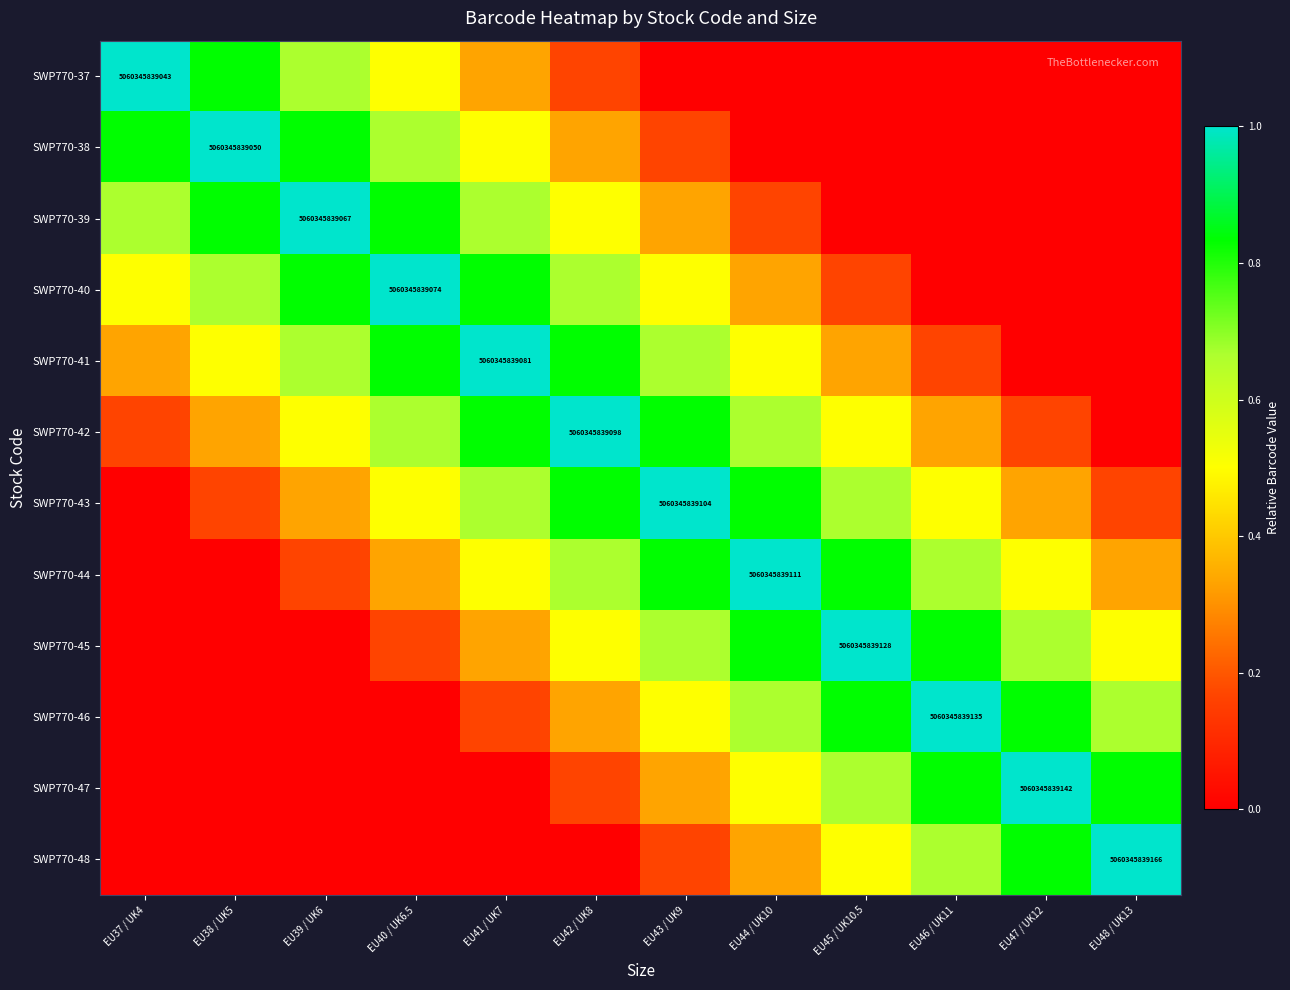

What is the average value of the SWP770-38 series?

0.4